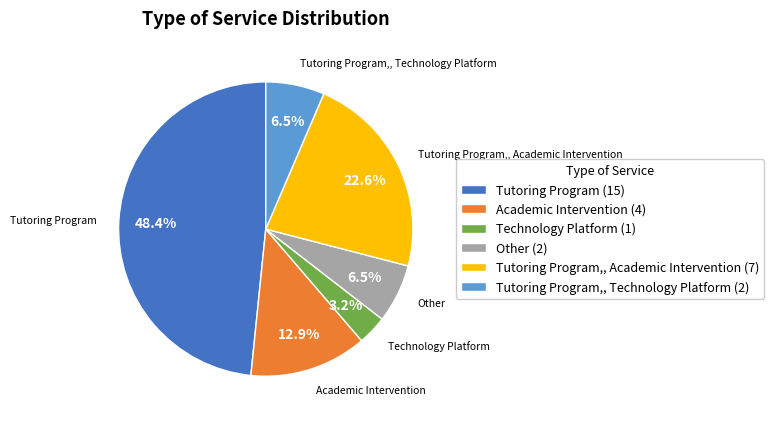

How many segments does this pie chart have?

6